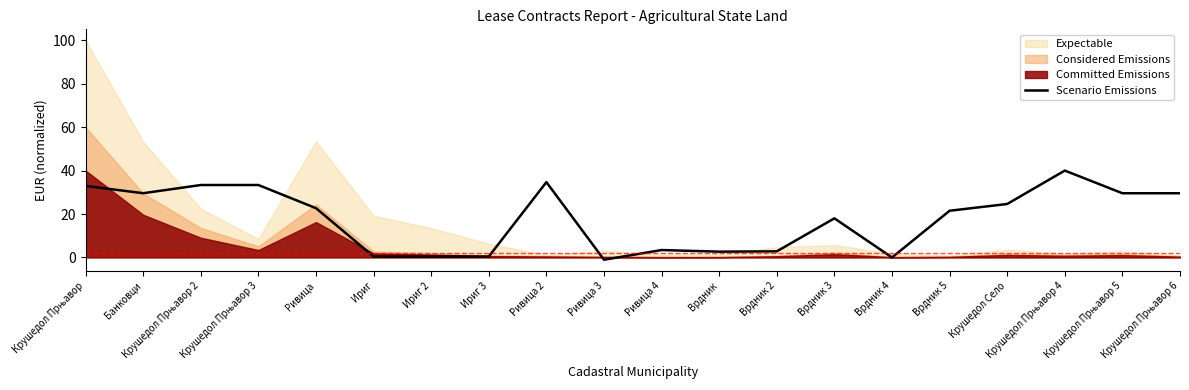

Reading left to right, extract all data points from this chart.

Крушедол Прњавор=32.9	Банковци=29.6	Крушедол Прњавор 2=33.3	Крушедол Прњавор 3=33.3	Ривица=22.7	Ириг=0.4	Ириг 2=0.4	Ириг 3=0.4	Ривица 2=34.7	Ривица 3=-1.1	Ривица 4=3.4	Врдник=2.7	Врдник 2=2.8	Врдник 3=18.0	Врдник 4=-0.0	Врдник 5=21.5	Крушедол Село=24.6	Крушедол Прњавор 4=40.0	Крушедол Прњавор 5=29.6	Крушедол Прњавор 6=29.6